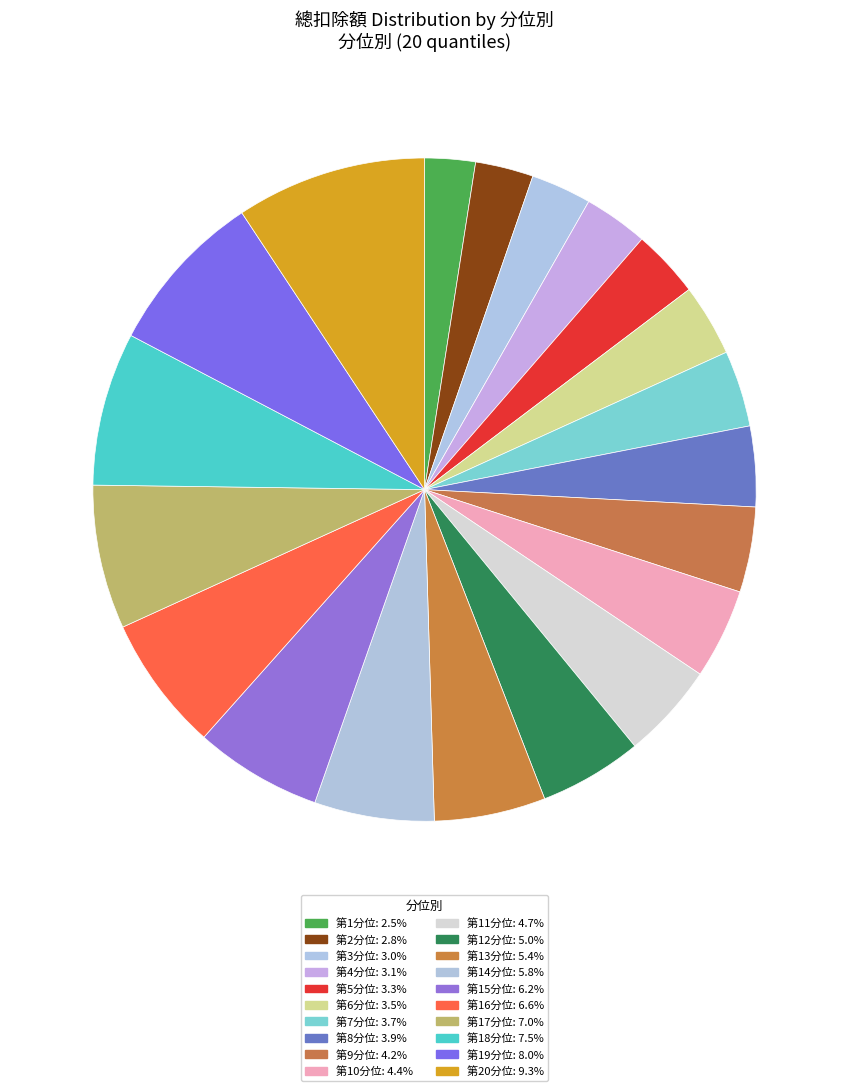

How many segments does this pie chart have?

20